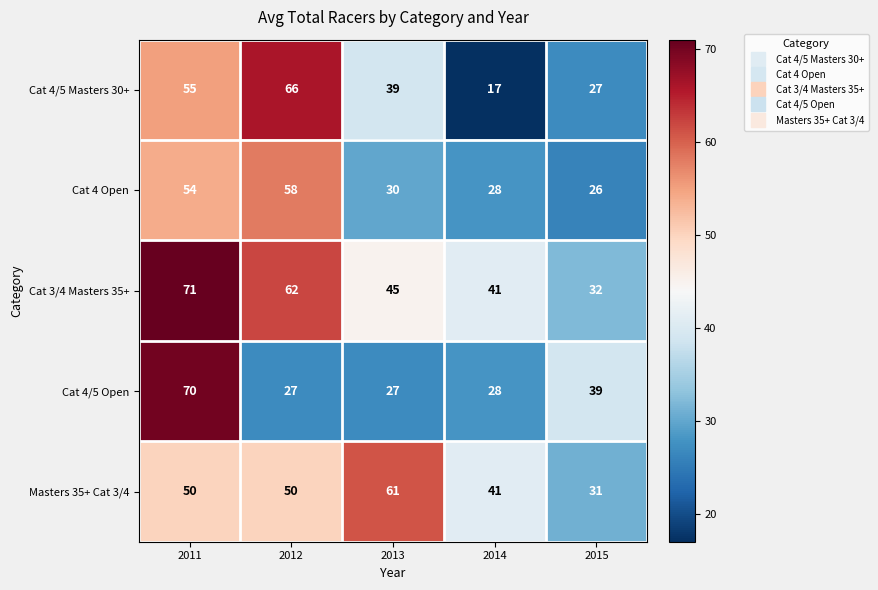

Reading left to right, list all the values displayed in this chart.

Cat 4/5 Masters 30+: 2011=55	2012=66	2013=39	2014=17	2015=27
Cat 4 Open: 2011=54	2012=58	2013=30	2014=28	2015=26
Cat 3/4 Masters 35+: 2011=71	2012=62	2013=45	2014=41	2015=32
Cat 4/5 Open: 2011=70	2012=27	2013=27	2014=28	2015=39
Masters 35+ Cat 3/4: 2011=50	2012=50	2013=61	2014=41	2015=31